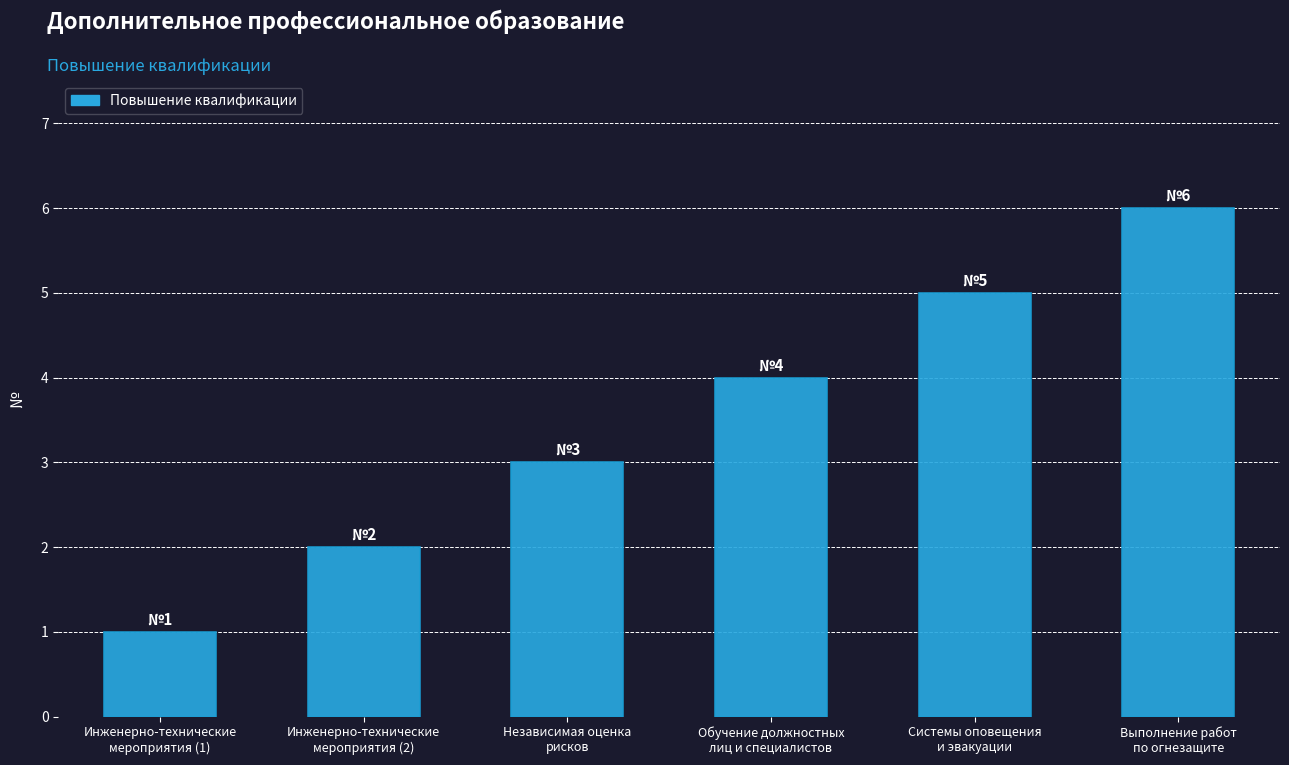

What is the difference between the values at Обучение должностных
лиц и специалистов and Инженерно-технические
мероприятия (1)?

3